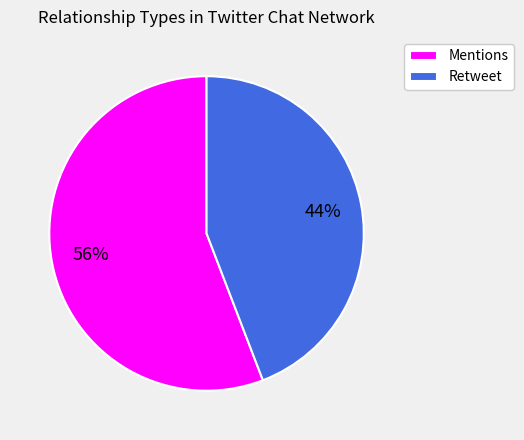

Which has a higher value, Mentions or Retweet?

Mentions